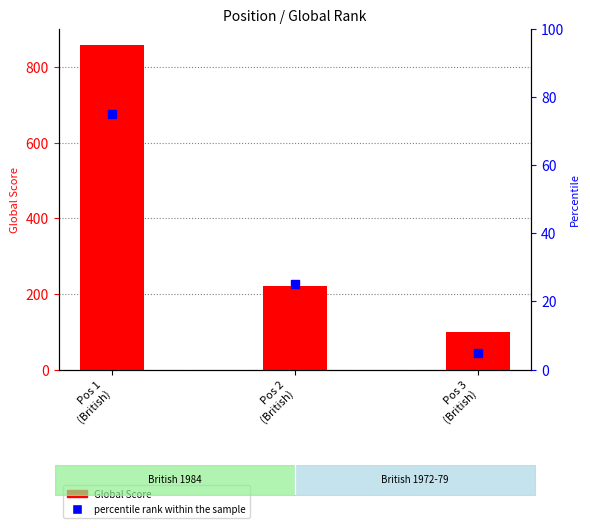

What are all the series names shown in the legend?

Global Score, percentile rank within the sample